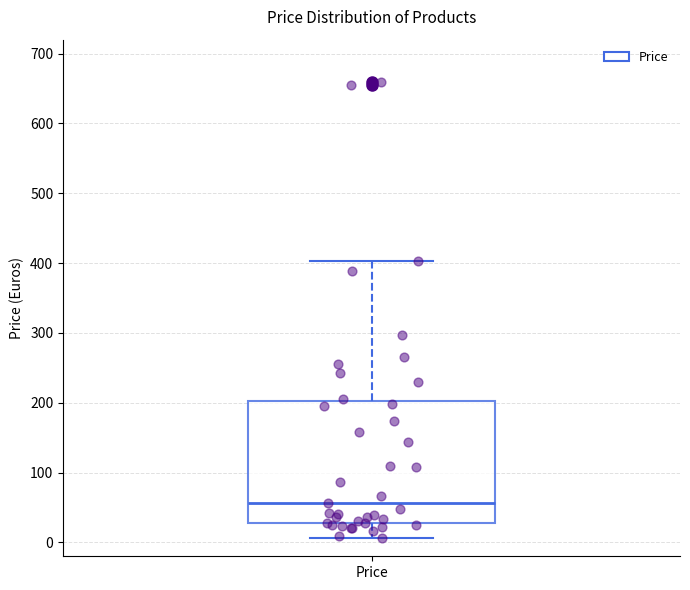

Read this box plot against the y-axis: the position of the median line, the range covered by the box, and the ends of both whiskers. The values are not printed on the chart, so give them approximately, as read against the axis.

median 60, box 30 to 200, whiskers 10 to 400